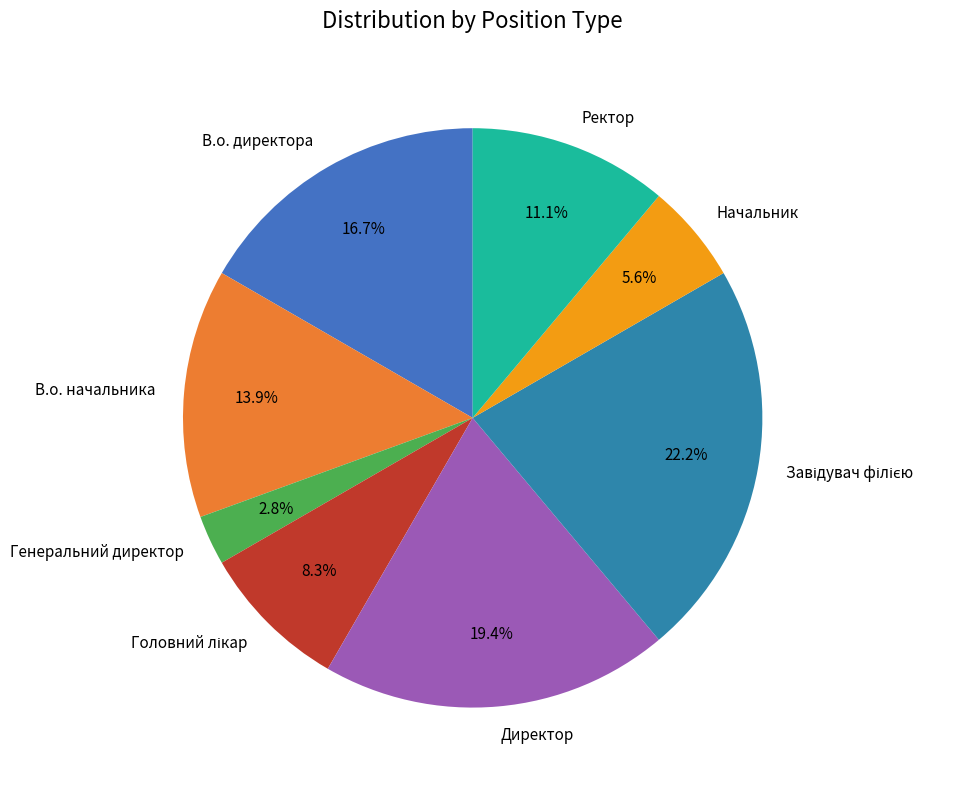

Is it true that В.о. начальника is 3% of the pie?

False